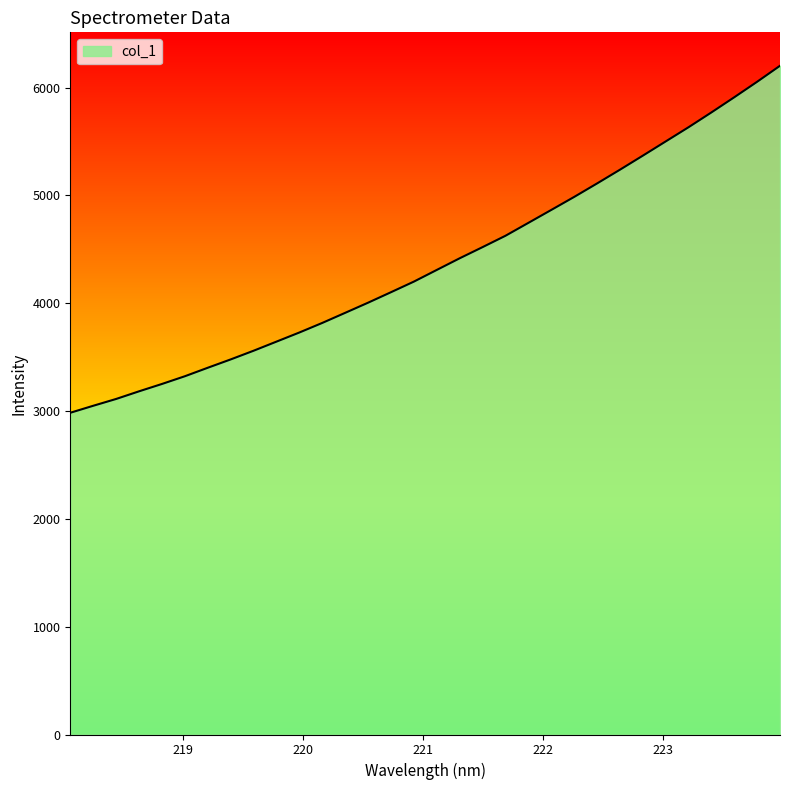

What is the difference between the maximum and minimum values?

3218.7